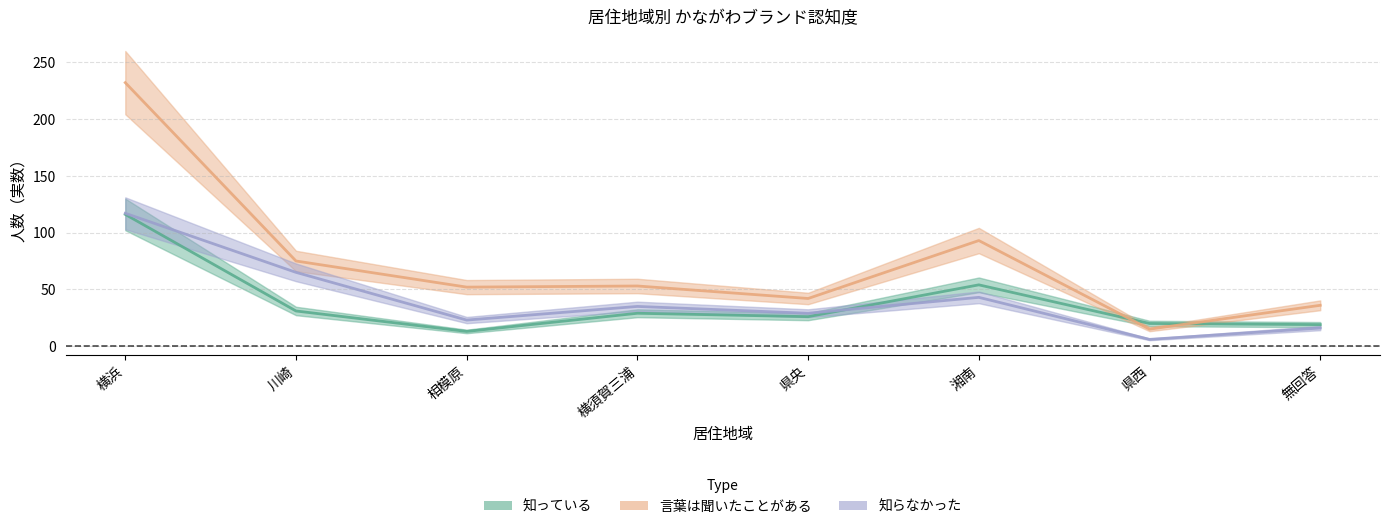

What is the difference between the maximum and second lowest values in the 知らなかった series?

101